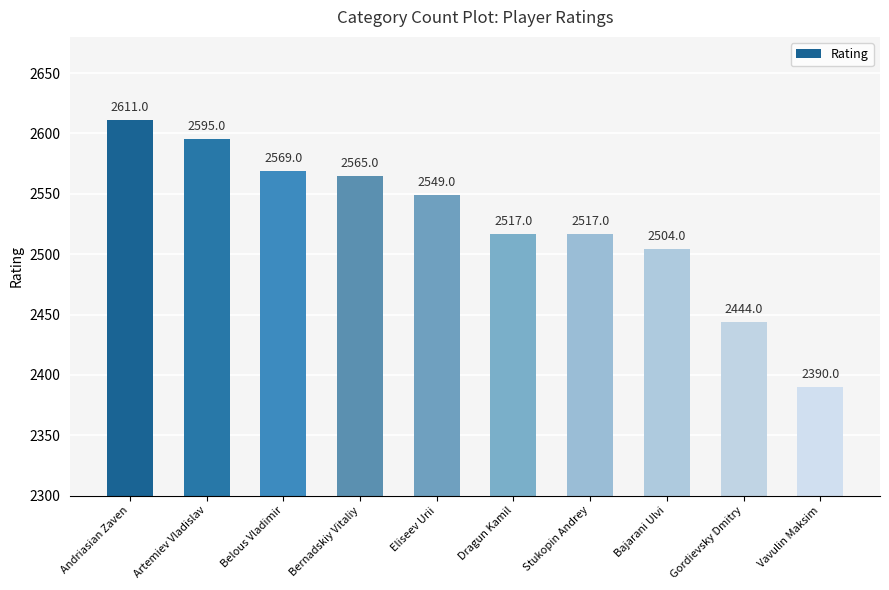

How many data points are less than 2549?

5